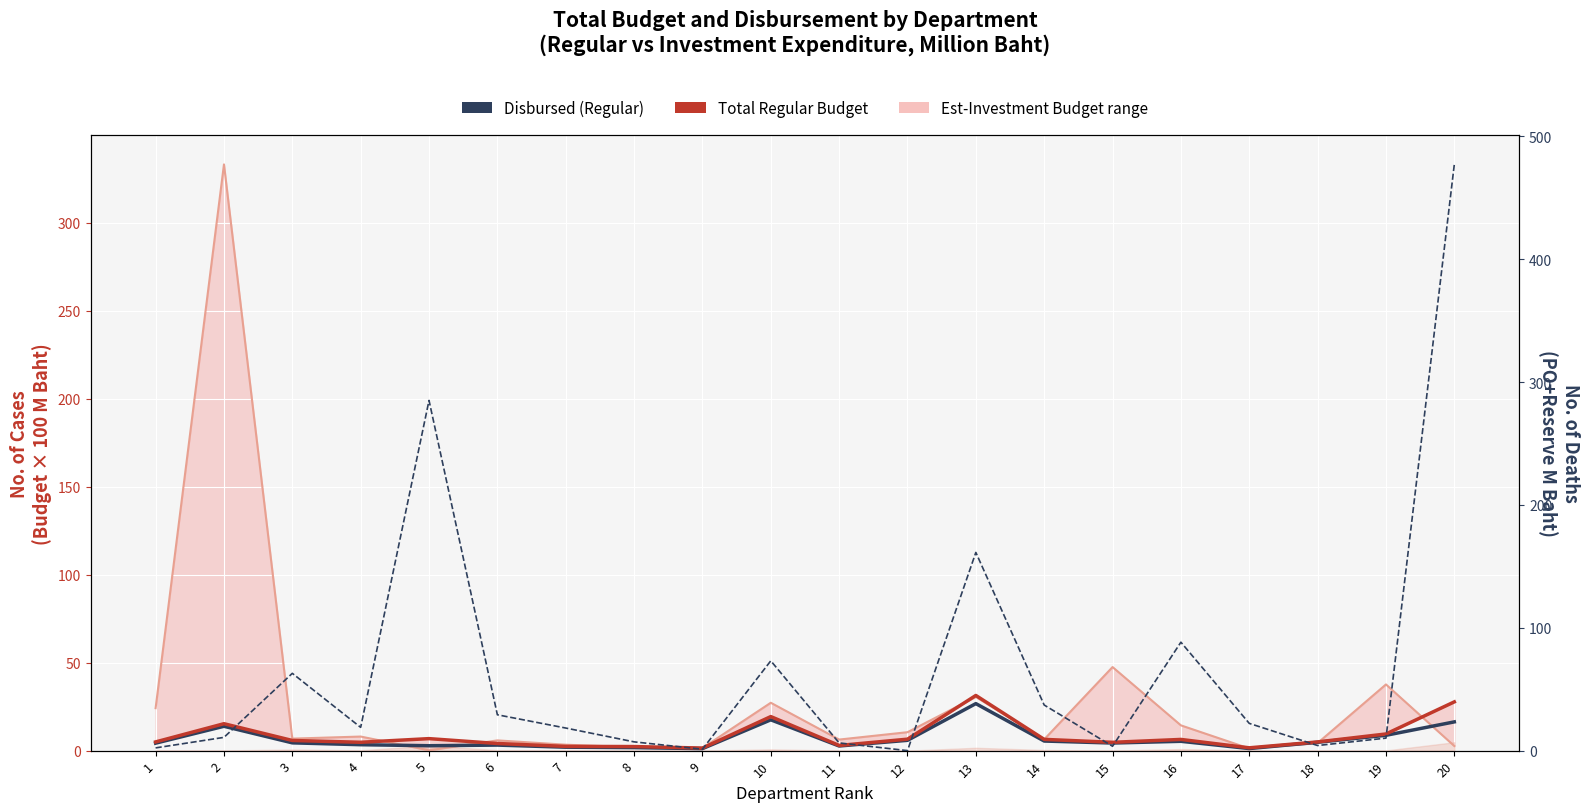

Which series changed the most between 1 and 5?

PO+Reserve (right axis)